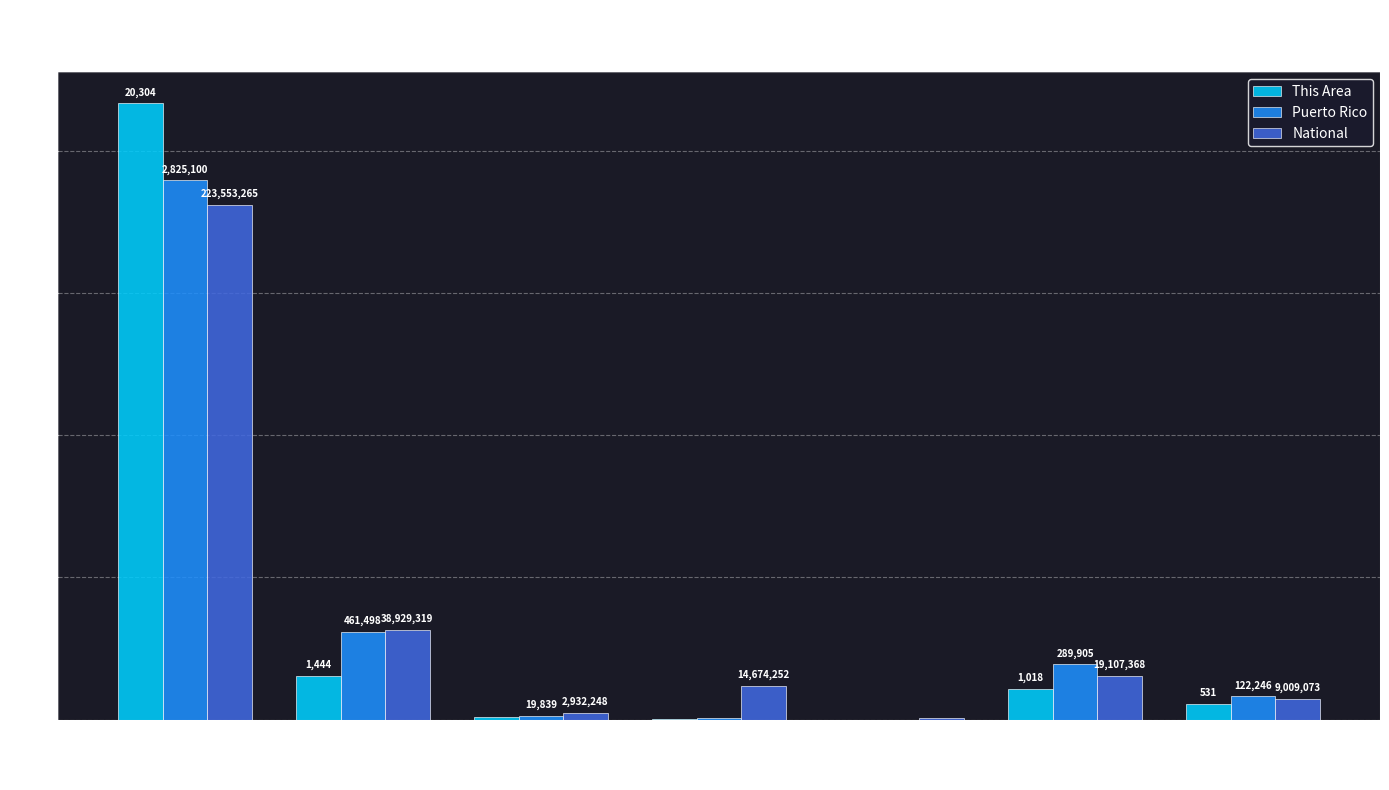

Are the bars horizontal?

No